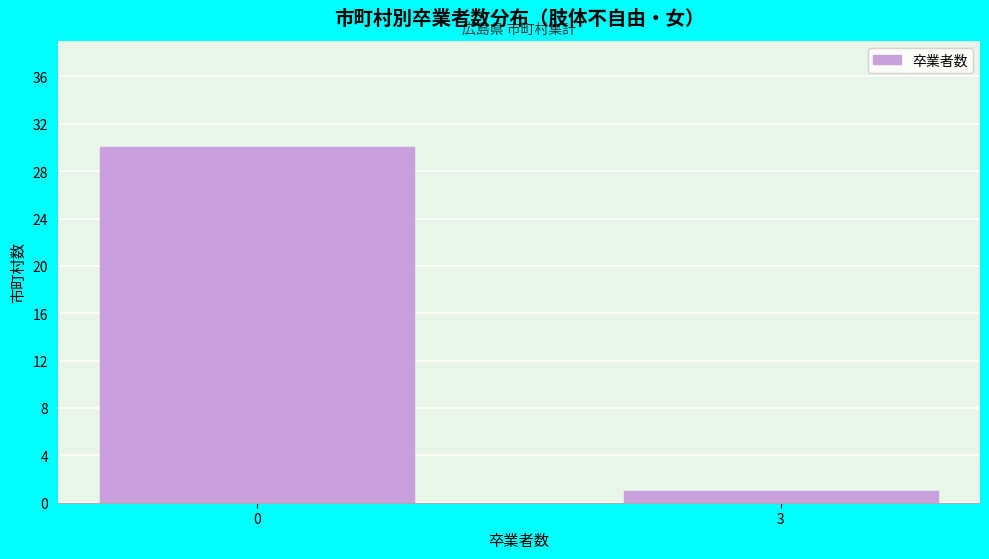

Reading left to right, what are all the values shown in this chart?

0=30	3=1